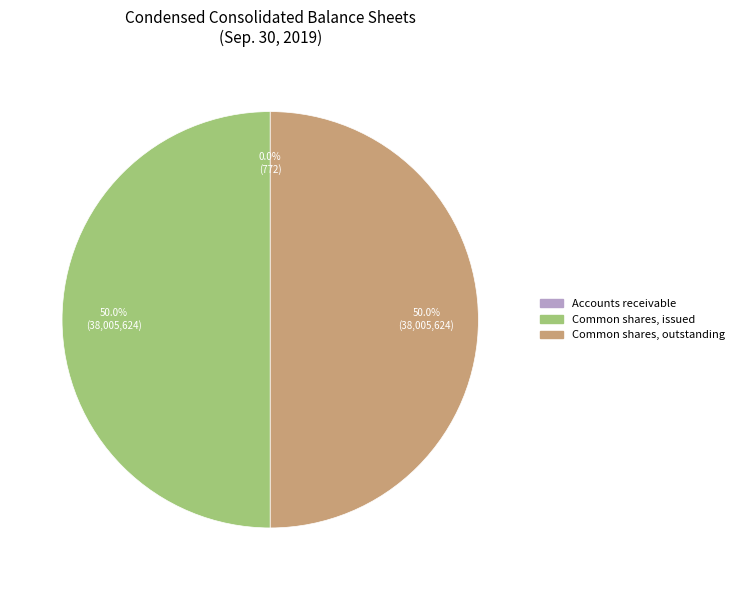

What percentage is the Common shares, outstanding slice, to the nearest percent?

50%